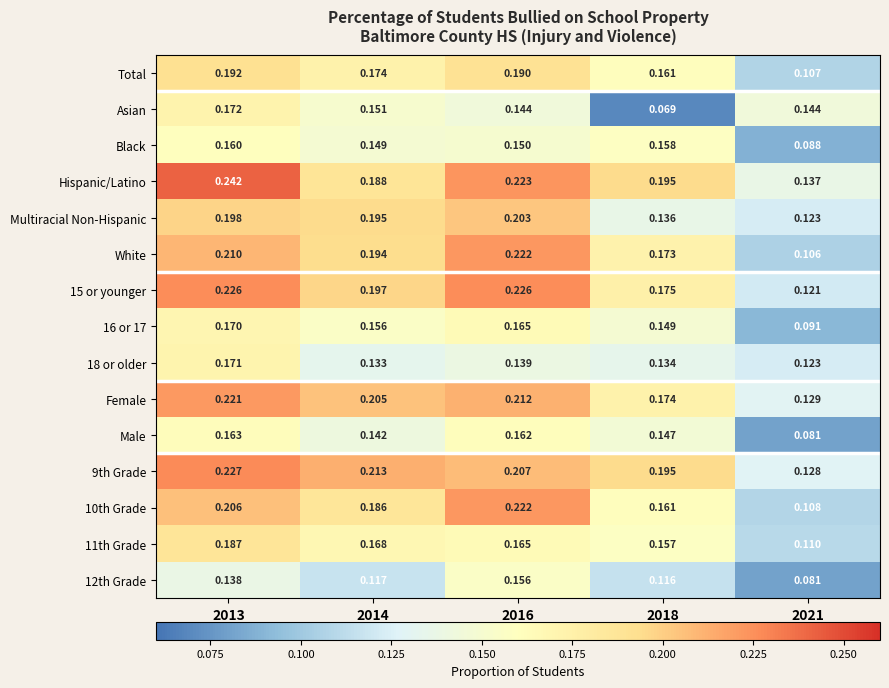

Which series has the largest total across all categories?

Hispanic/Latino